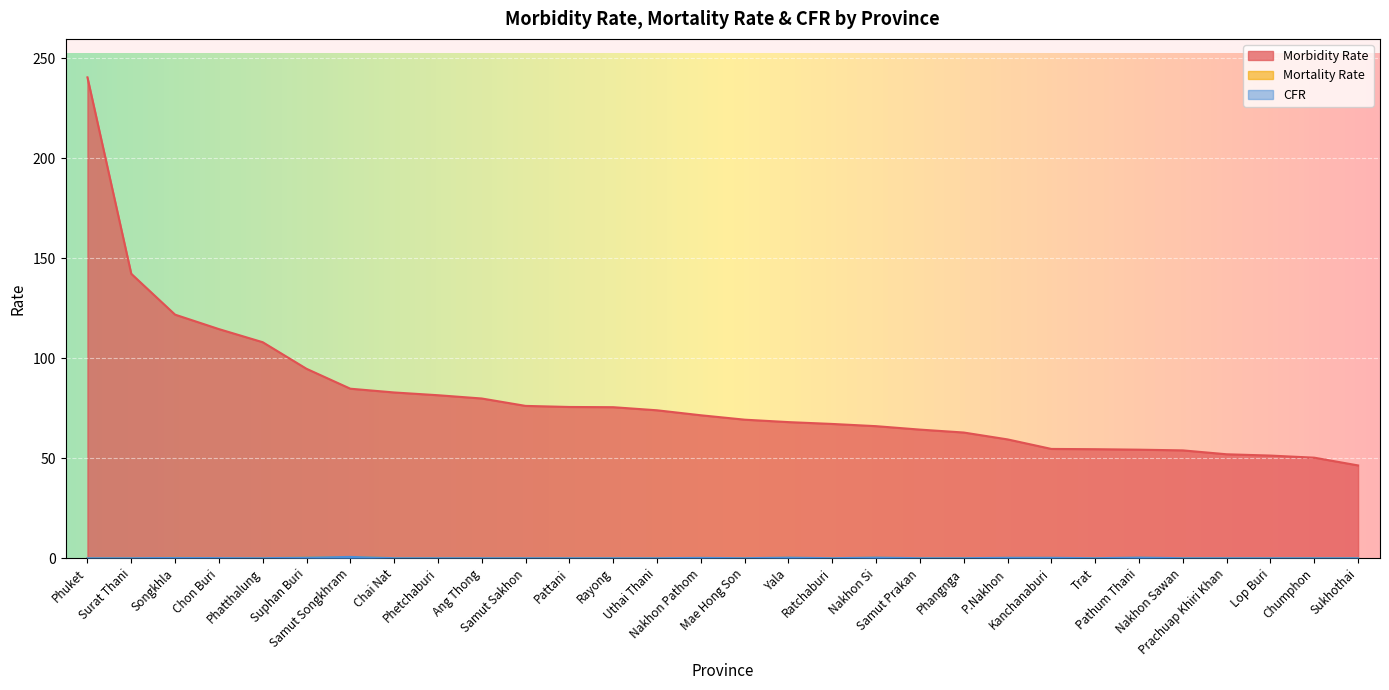

Which series has the largest total across all categories?

Morbidity Rate